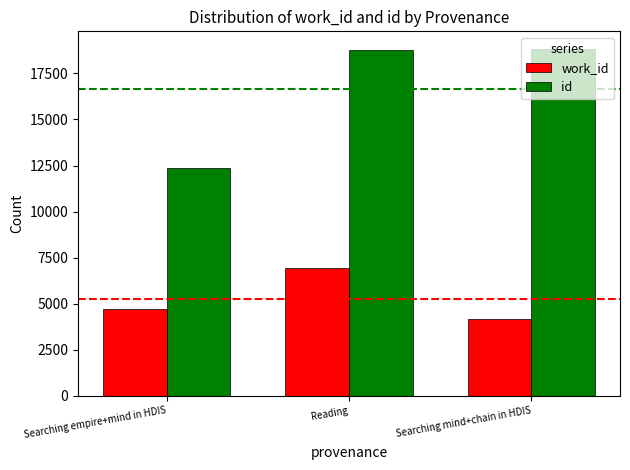

Is it true that work_id equals 10976 at Reading?

False